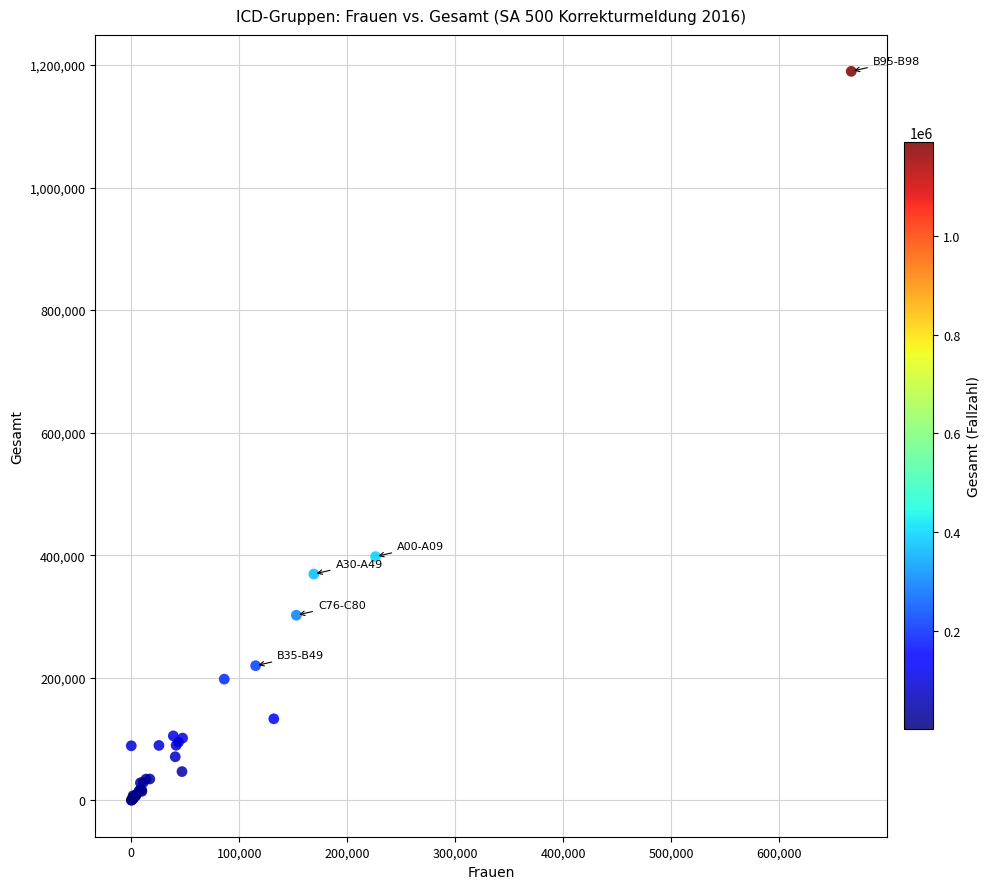

What Y value in the scatter plot is closest to 594891?

397818